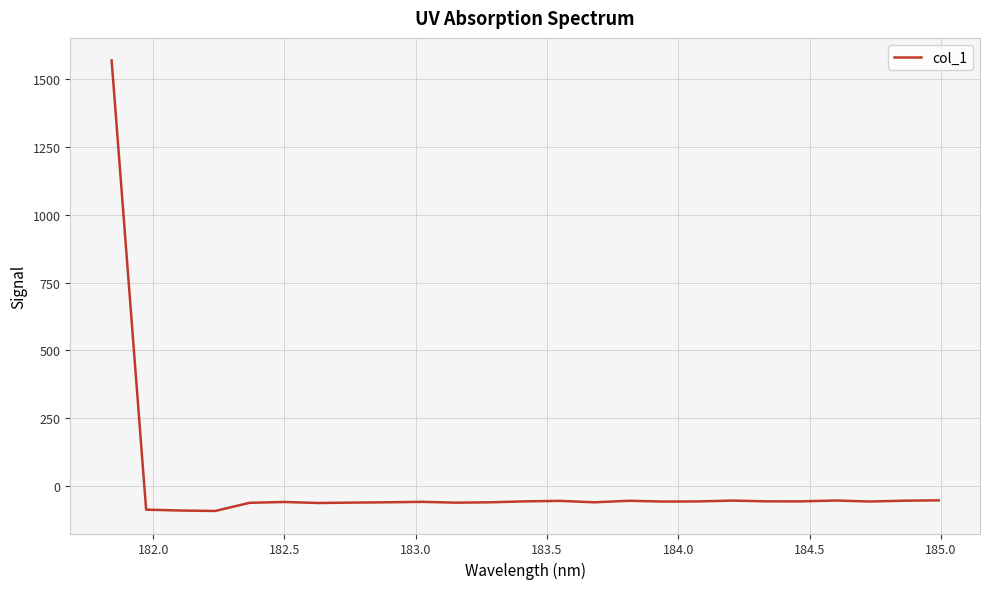

What is the smallest value displayed?

-92.1